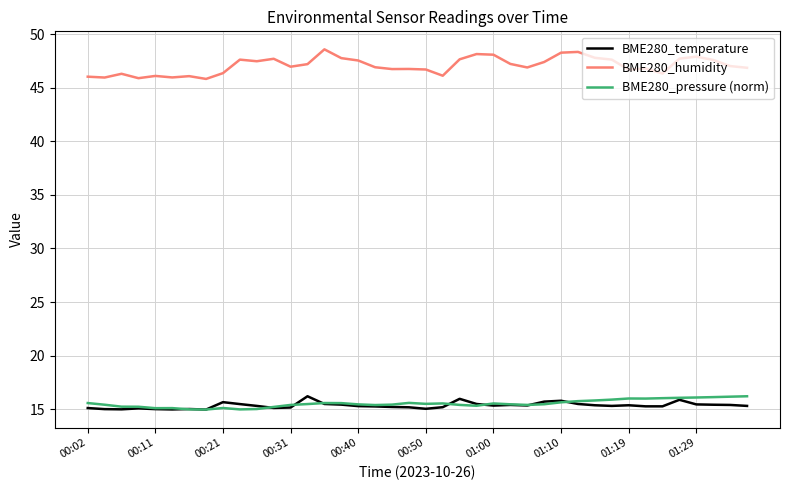

Which series has the largest total across all categories?

BME280_humidity